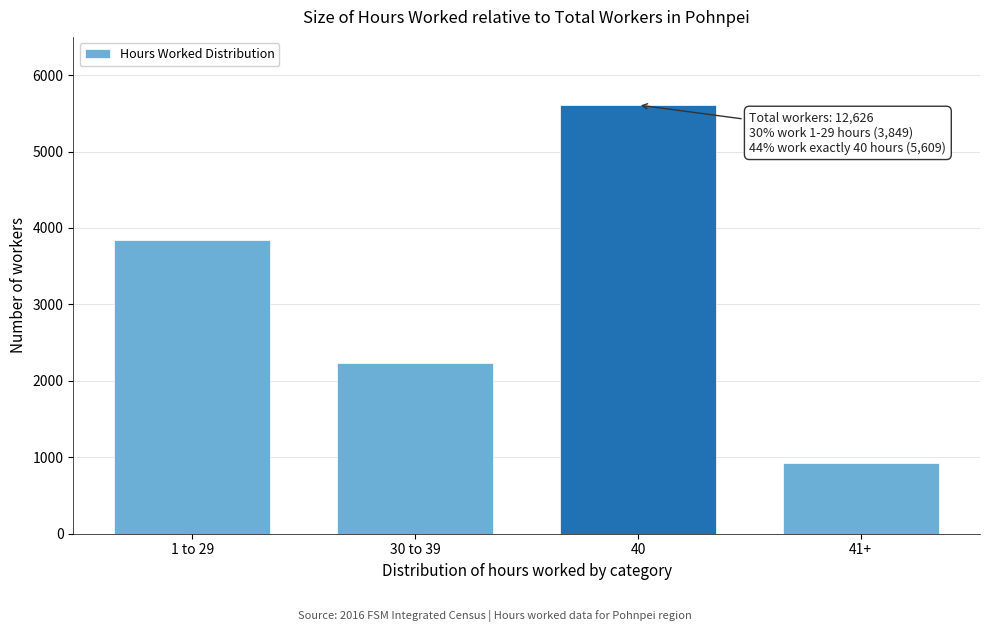

Reading left to right, what are all the values shown in this chart?

3849	2239	5609	929